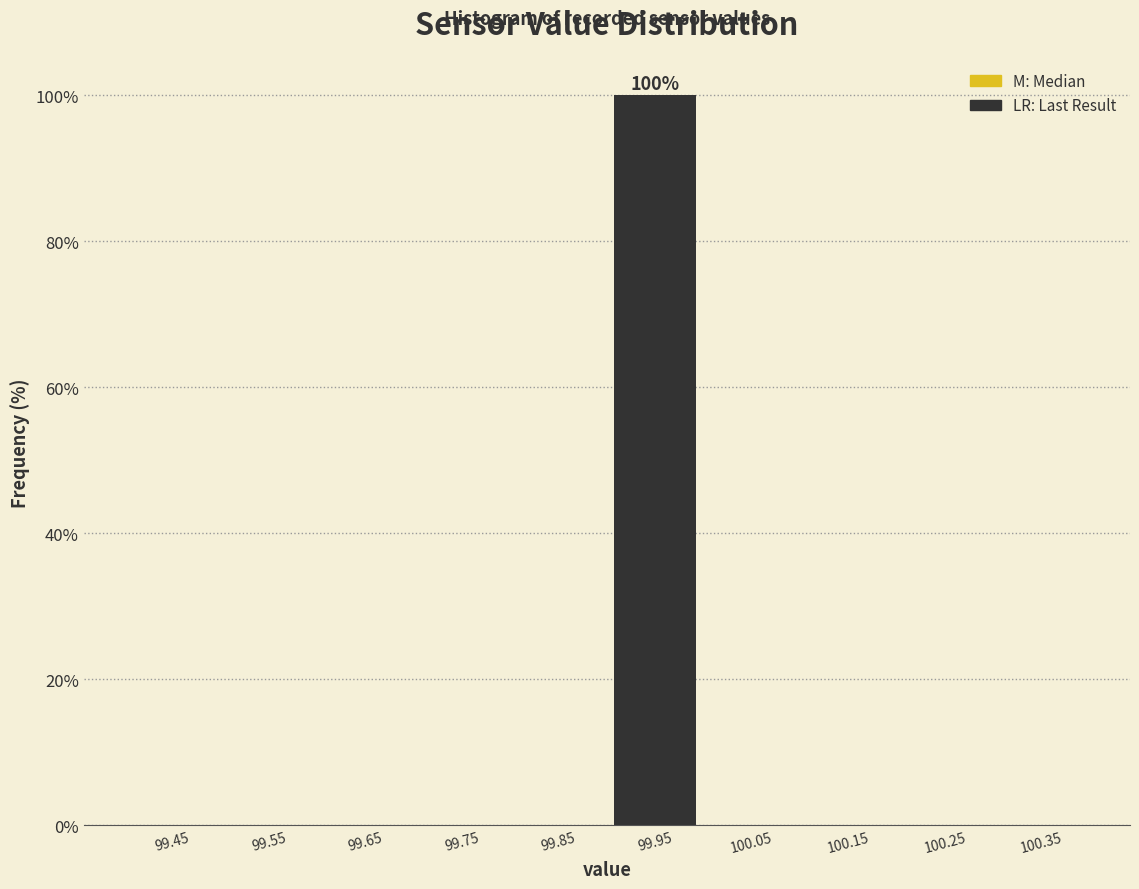

Over which range of the x-axis is the bar tallest?

99.9 to 100.0